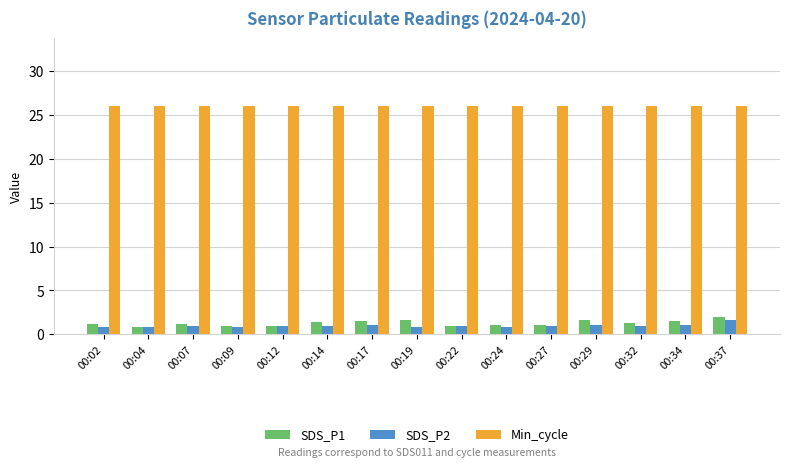

How many bars are there in total?

45